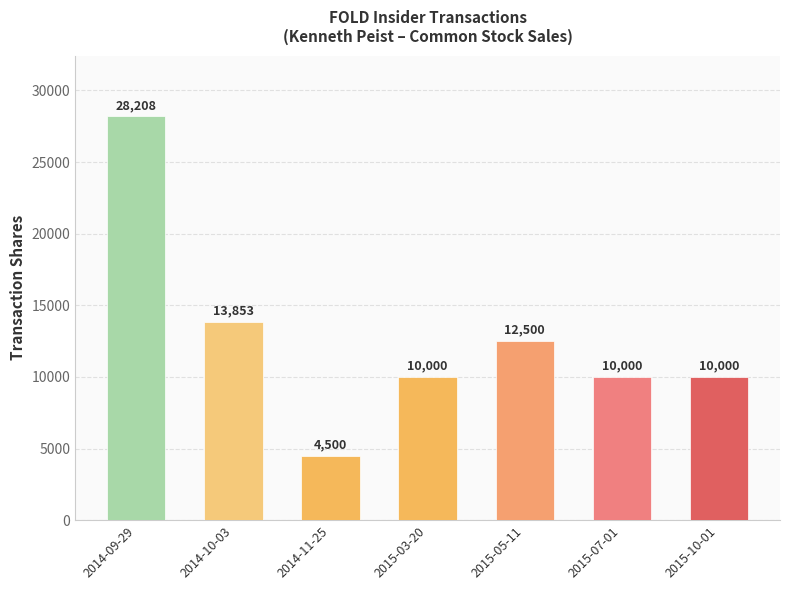

Where is the data nearest to the value 16354?

2014-10-03